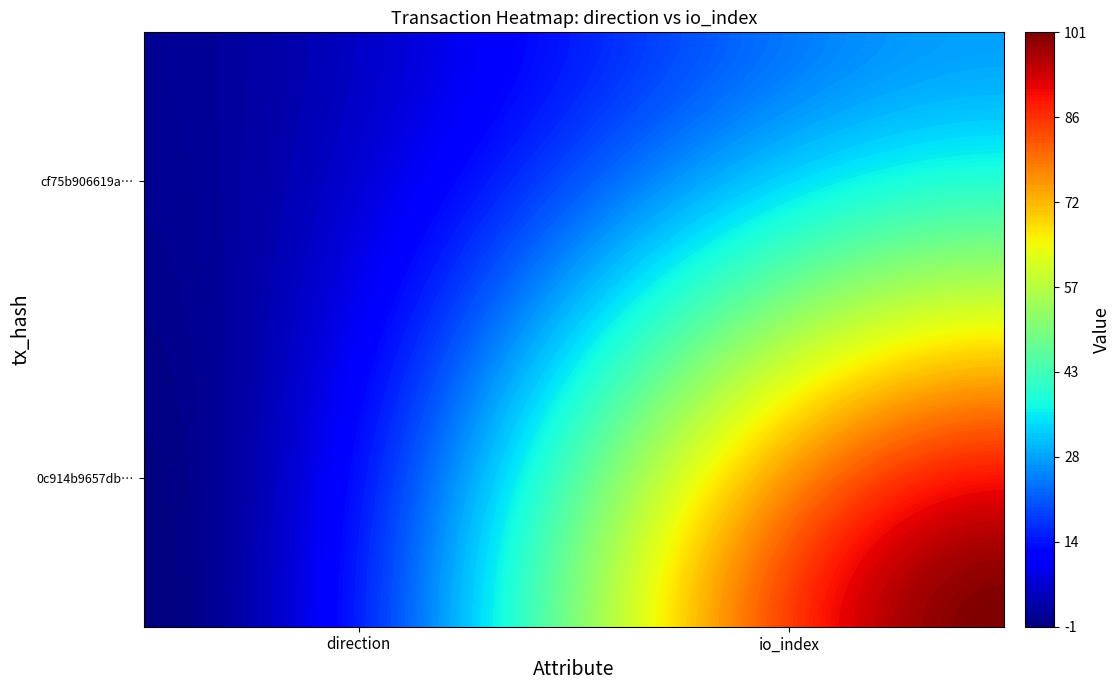

How many categories are shown in the chart?

2